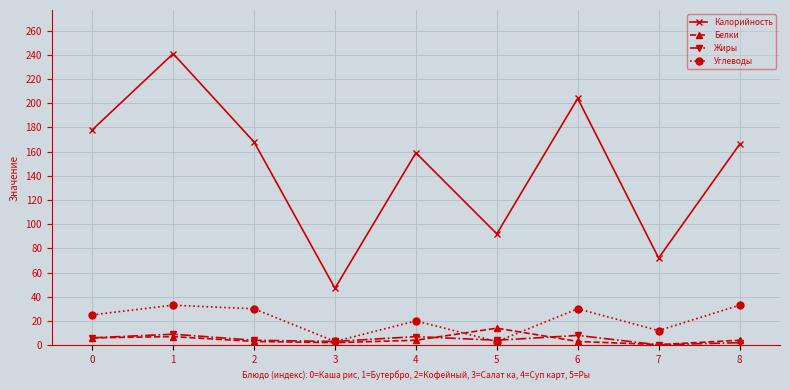

What is the average value of the Углеводы series?

21.0